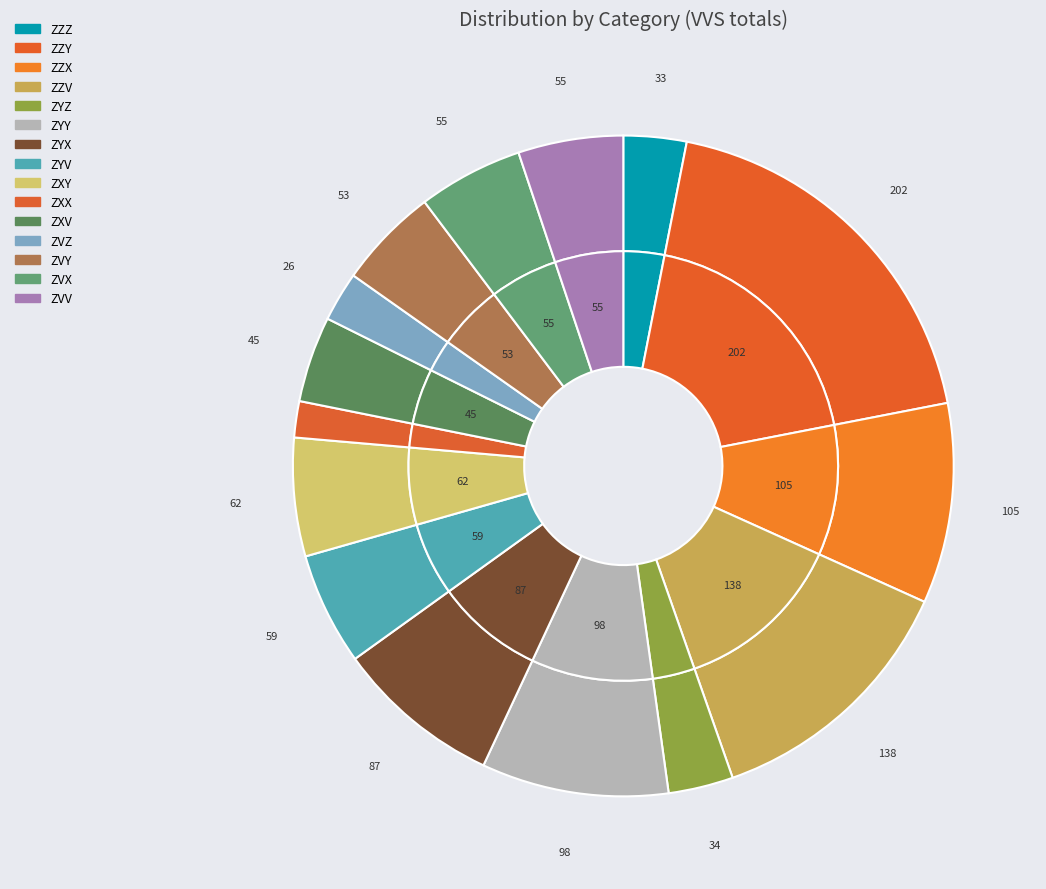

Between ZZY and ZZX, which is larger?

ZZY